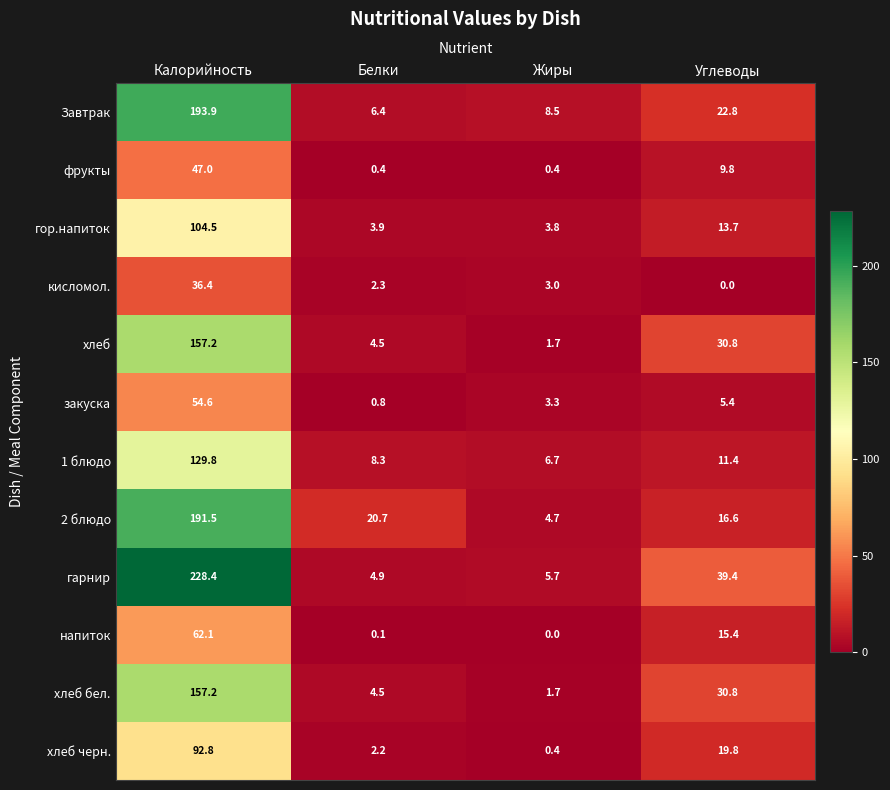

Which label corresponds to the largest value in the chart?

Калорийность